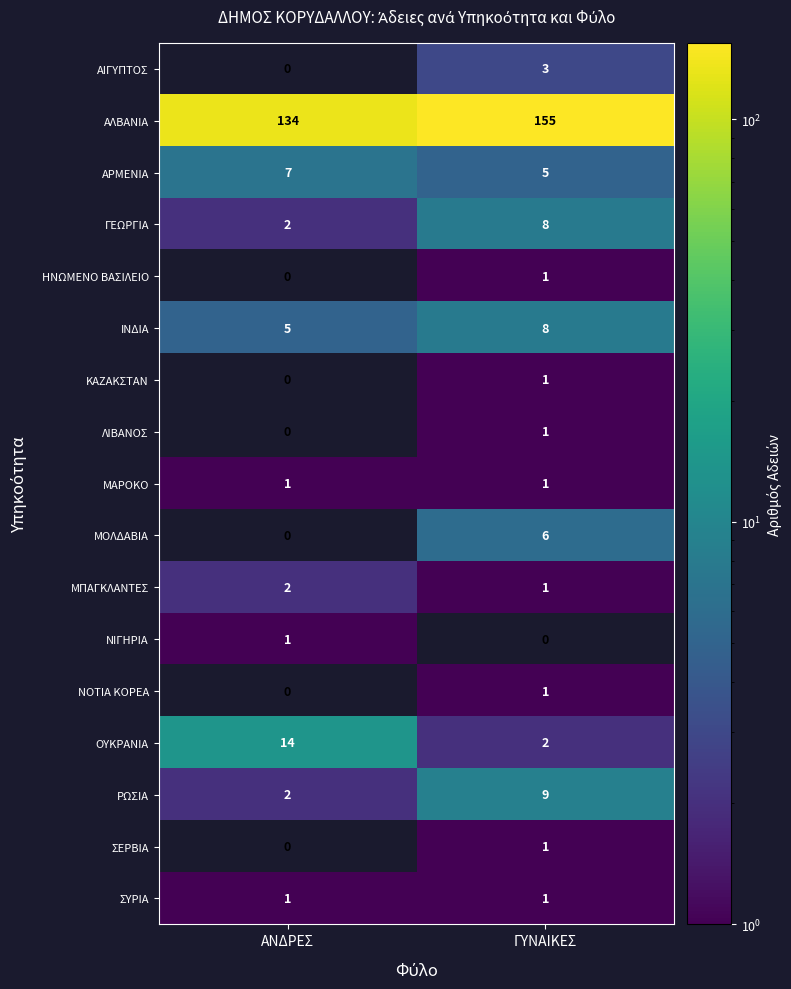

What is the difference between the highest and lowest values at ΓΥΝΑΙΚΕΣ?

155